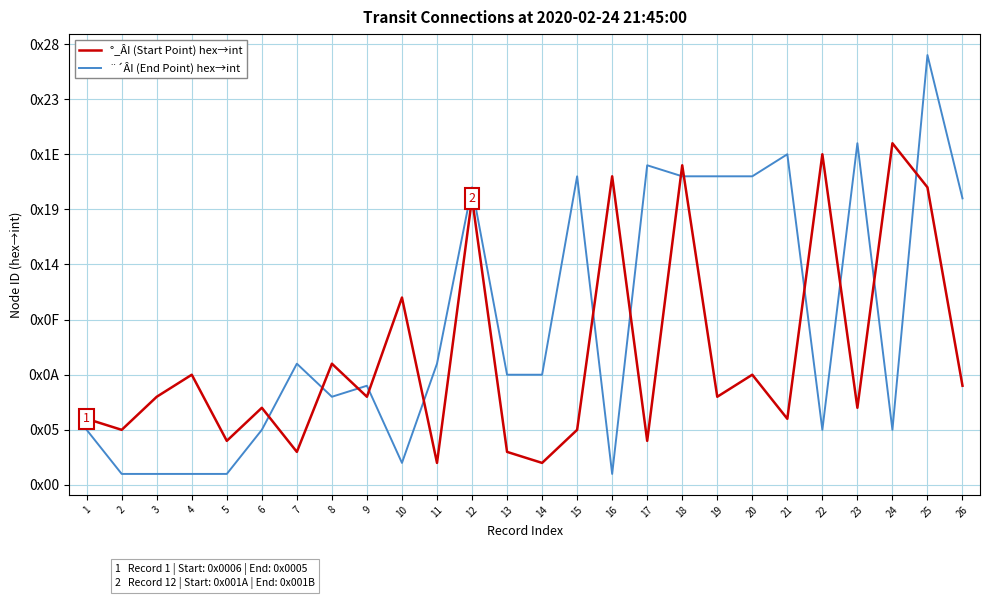

What are all the series names shown in the legend?

°_ÂI (Start Point) hex→int, ¨´ÂI (End Point) hex→int